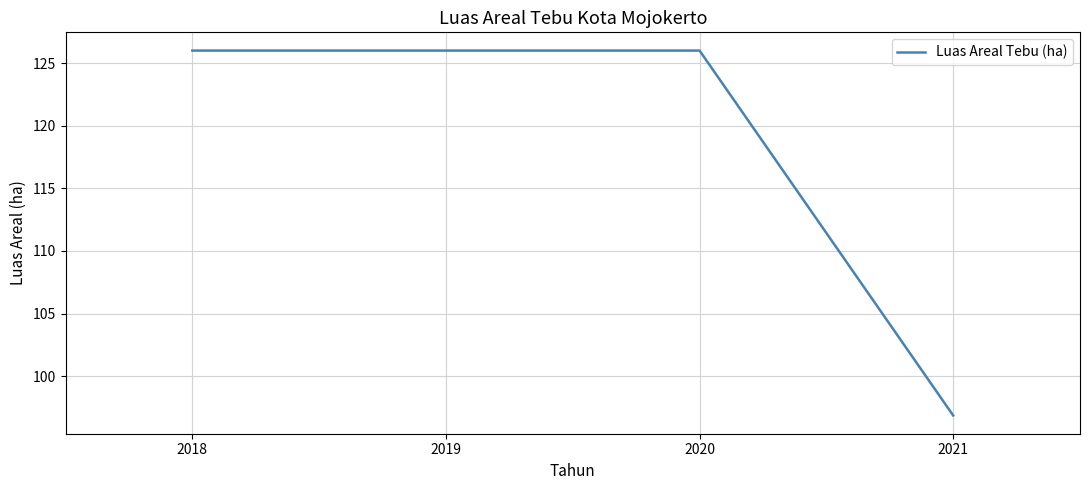

Reading right to left, extract all data points from this chart.

96.9	126.0	126.0	126.0